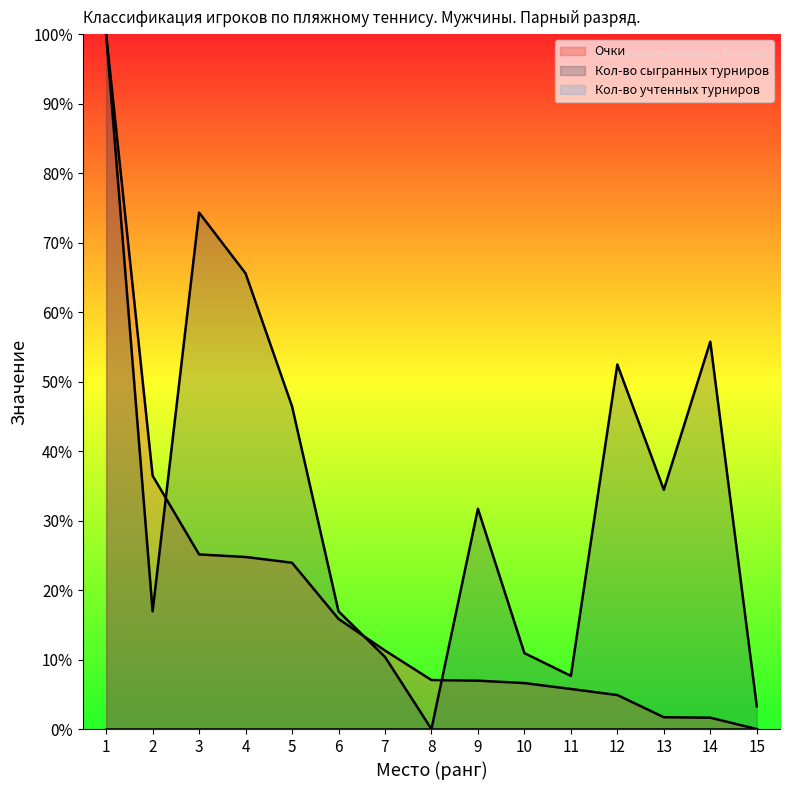

At which label does Очки first exceed 7?

1